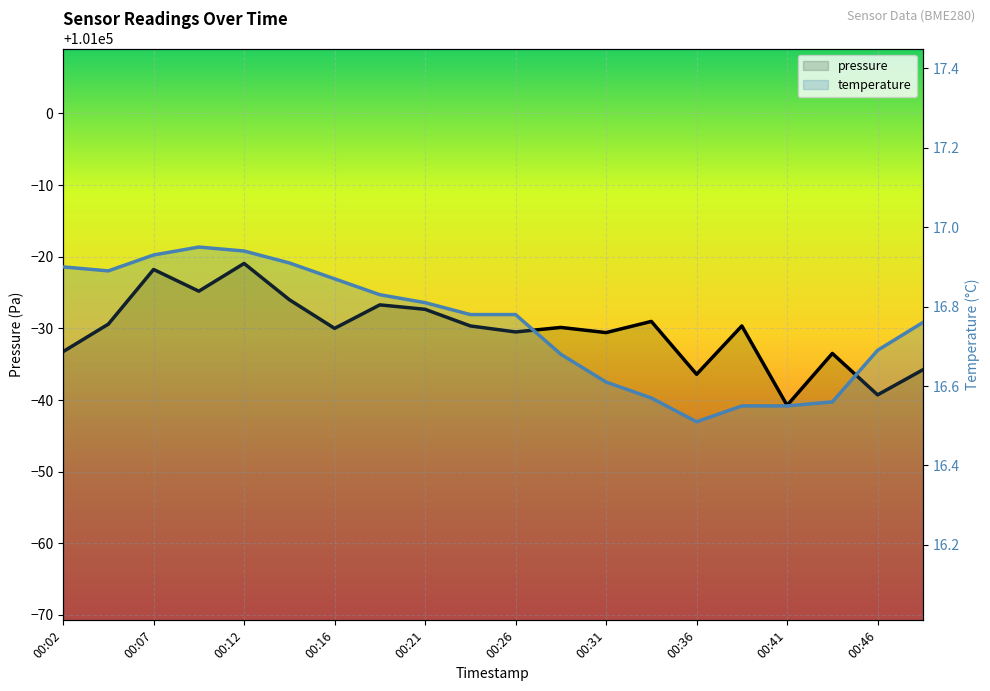

The pressure series shows 48328.7 at 00:36. True or false?

False